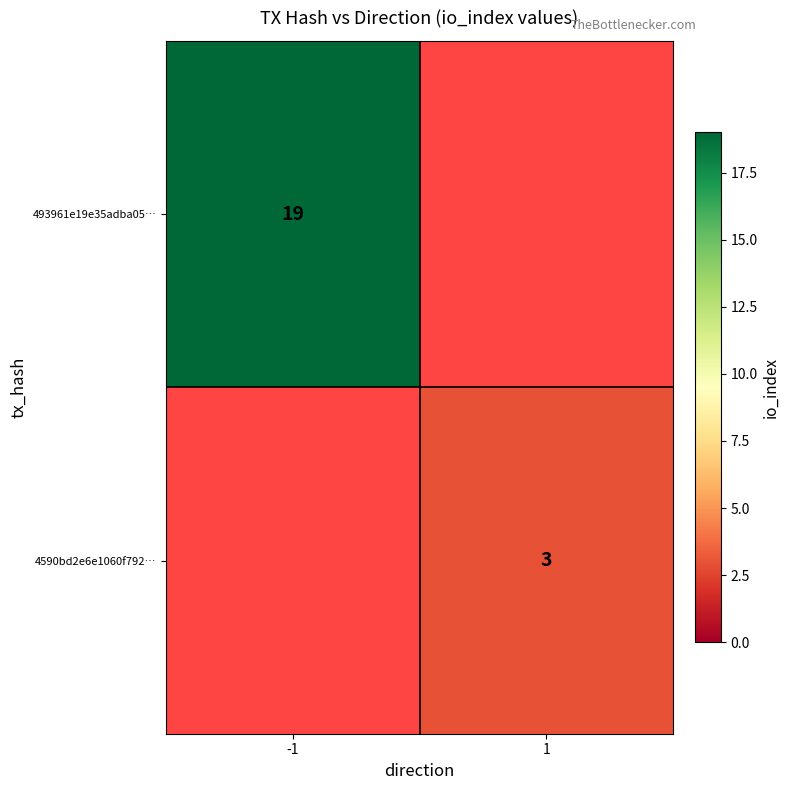

List the series in order of their overall mean, highest first.

493961e19e35adba05…, 4590bd2e6e1060f792…